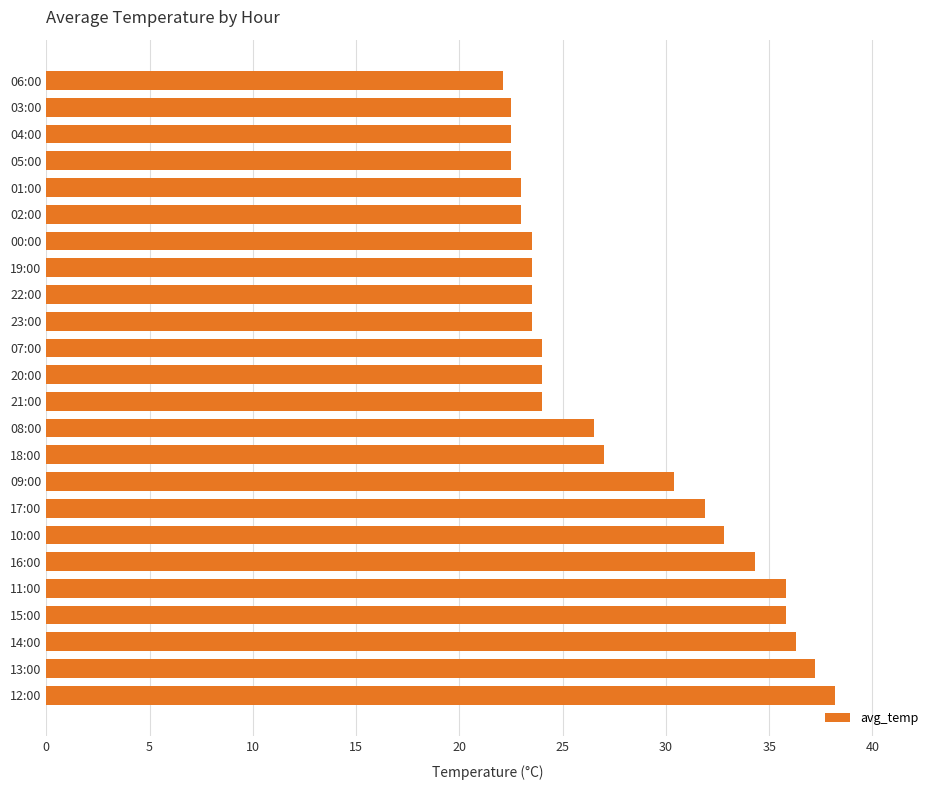

The chart shows a value of 36.3 at 14:00. True or false?

True